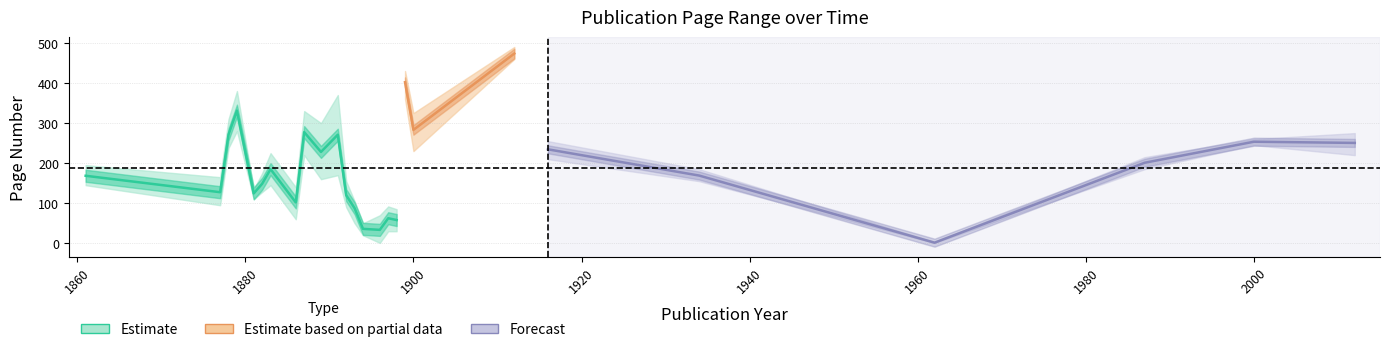

What is the sum of all Page End (mean) values?

5336